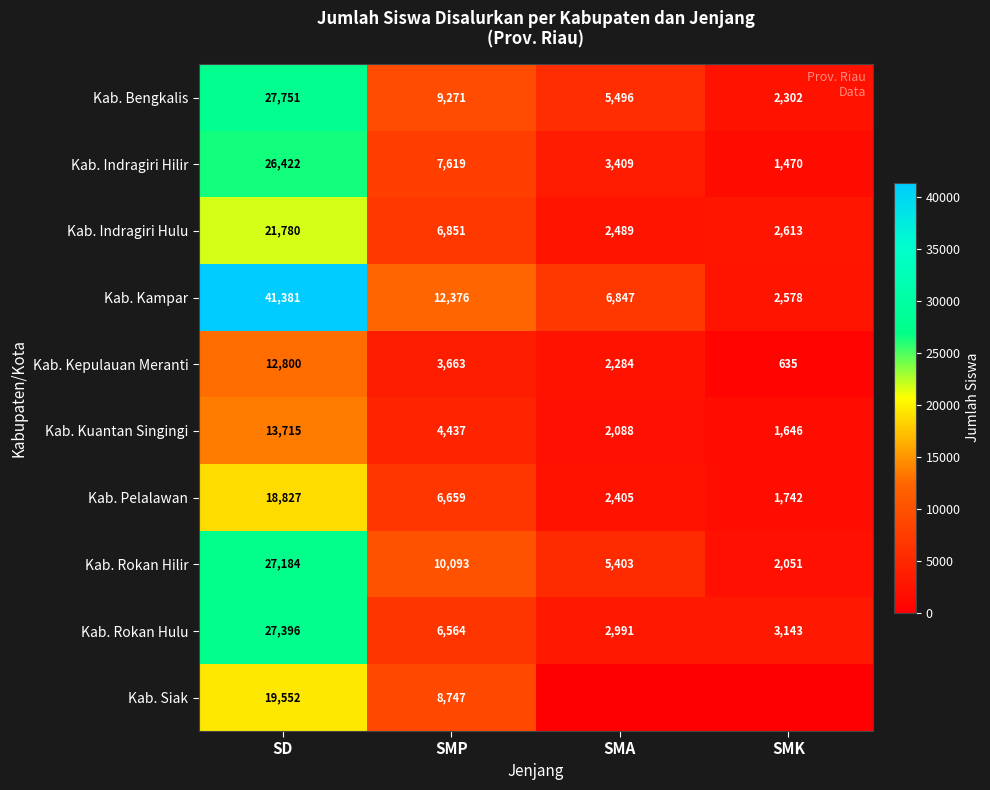

At how many categories does at least one series exceed 25759?

1